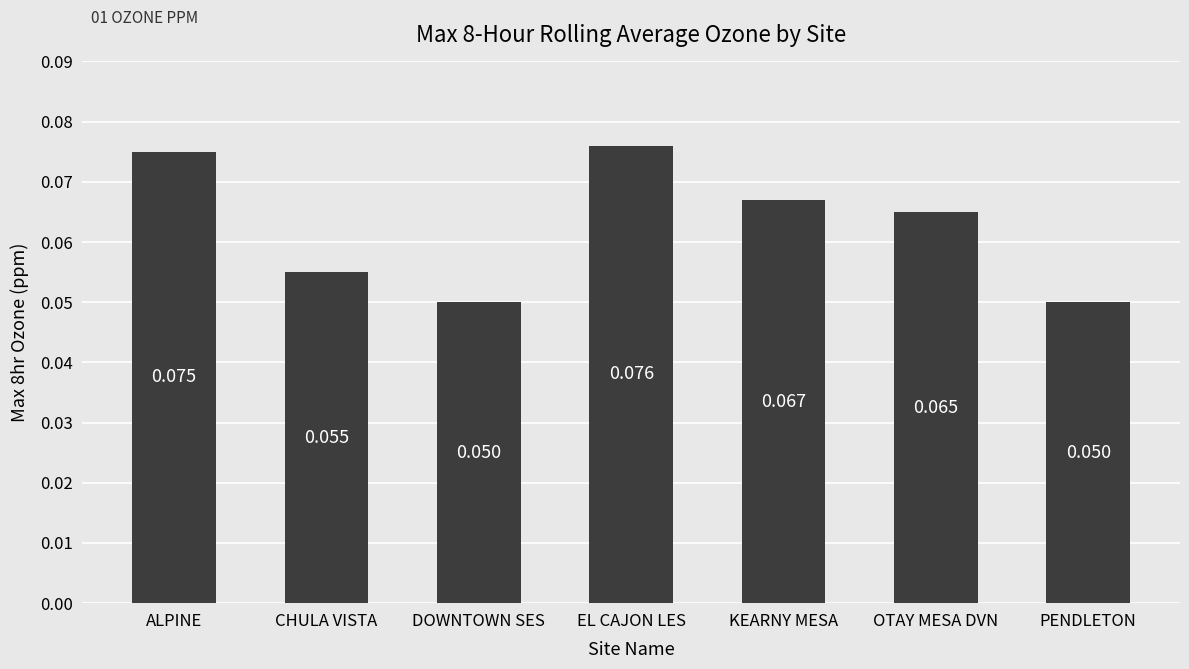

Which category has the highest value across all series?

EL CAJON LES